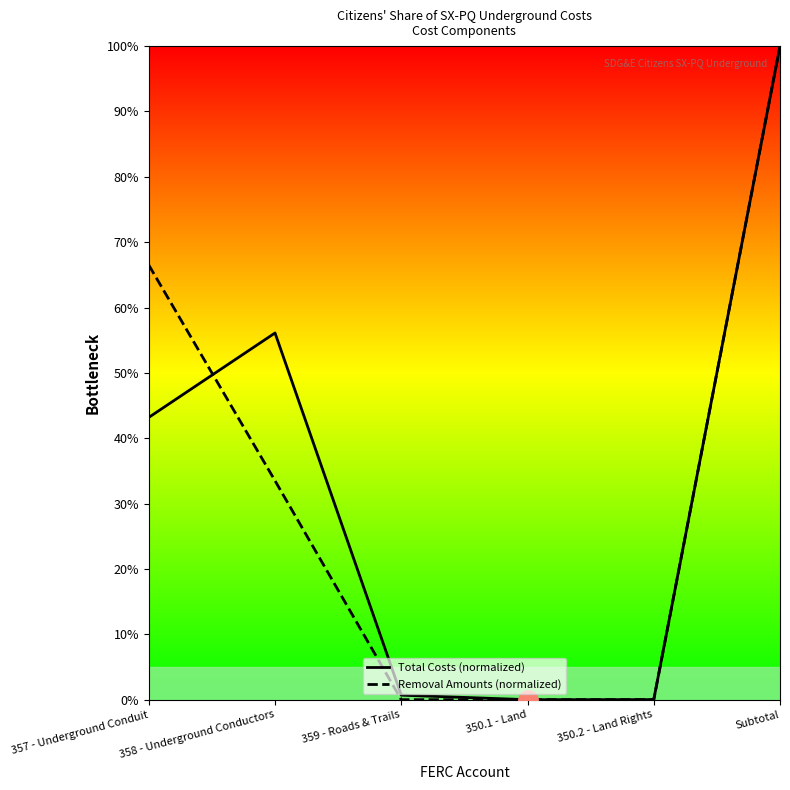

True or false: Removal Amounts (normalized) has a value of 57.1 at 359 - Roads & Trails.

False